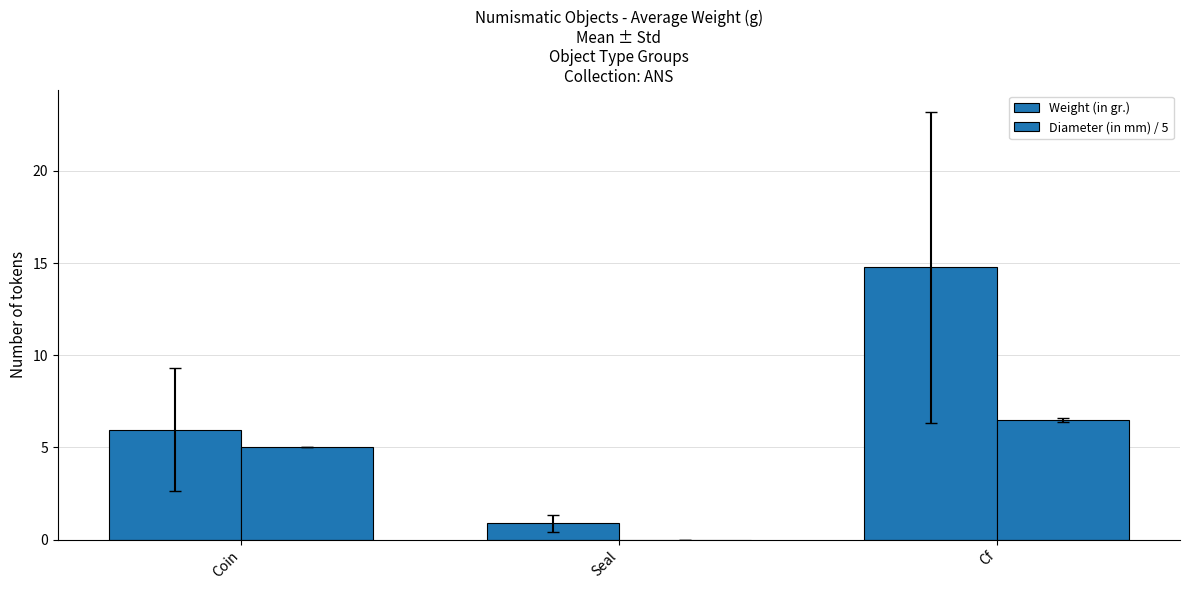

True or false: Diameter (in mm) / 5 has a value of 0.0 at Seal.

True